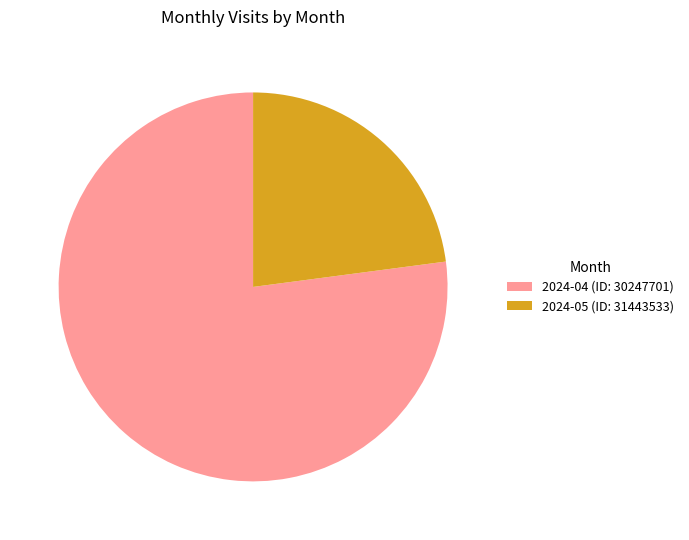

Combined, do 2024-05 (ID: 31443533) and 2024-04 (ID: 30247701) account for over 50%?

Yes